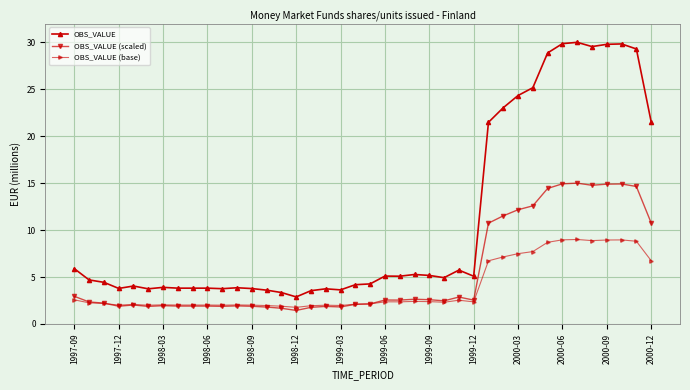

What is the difference between the maximum and minimum values in the OBS_VALUE series?

27.1